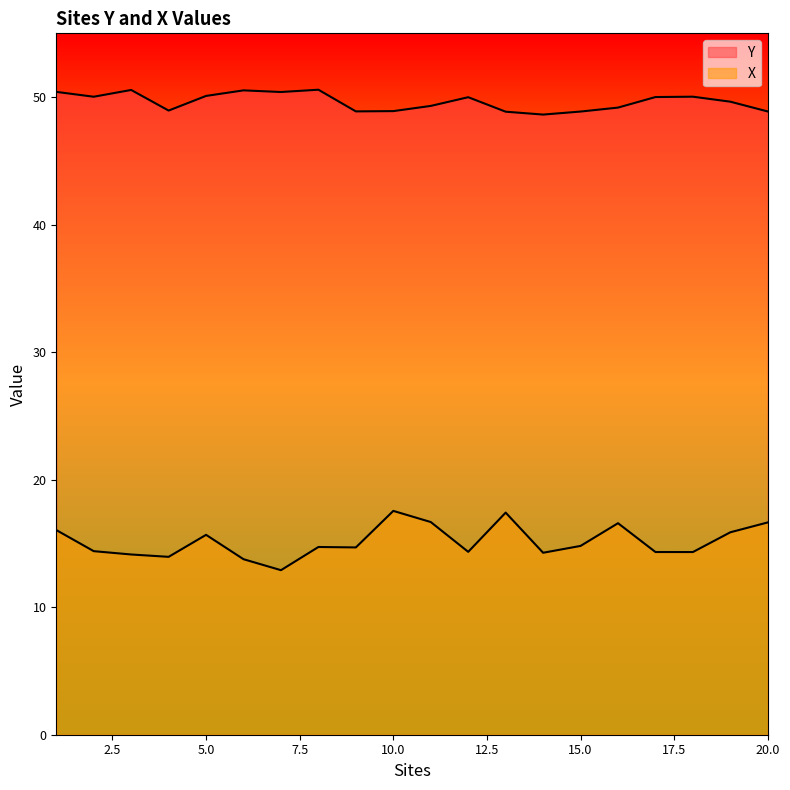

Where is the first local minimum for Y?

2